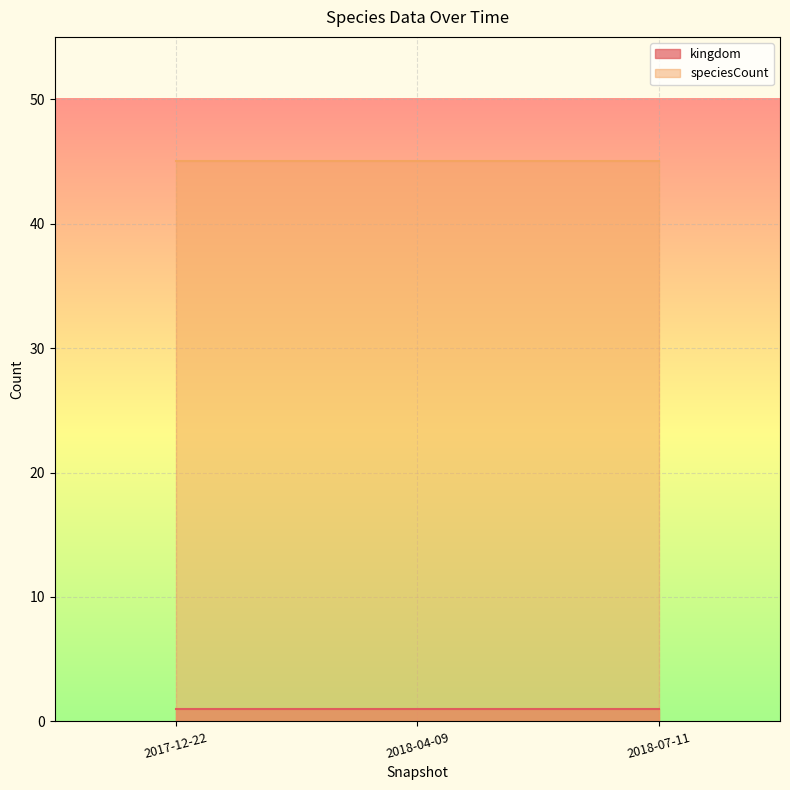

Between 2017-12-22 and 2018-04-09, which series saw the biggest shift?

kingdom